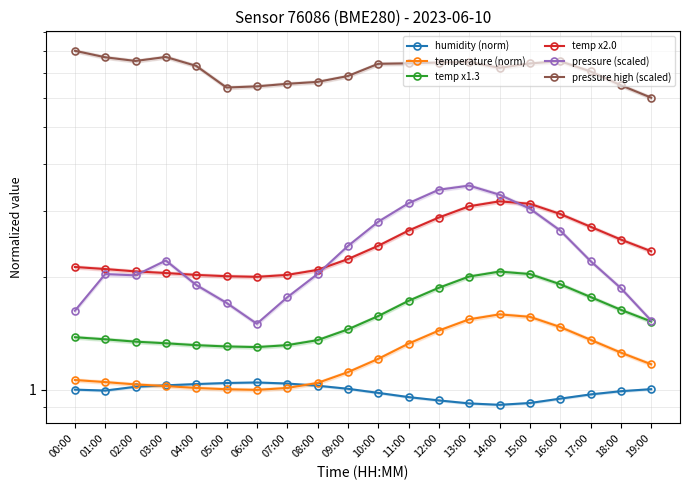

Between 09:00 and 12:00, which series saw the biggest shift?

pressure (scaled)